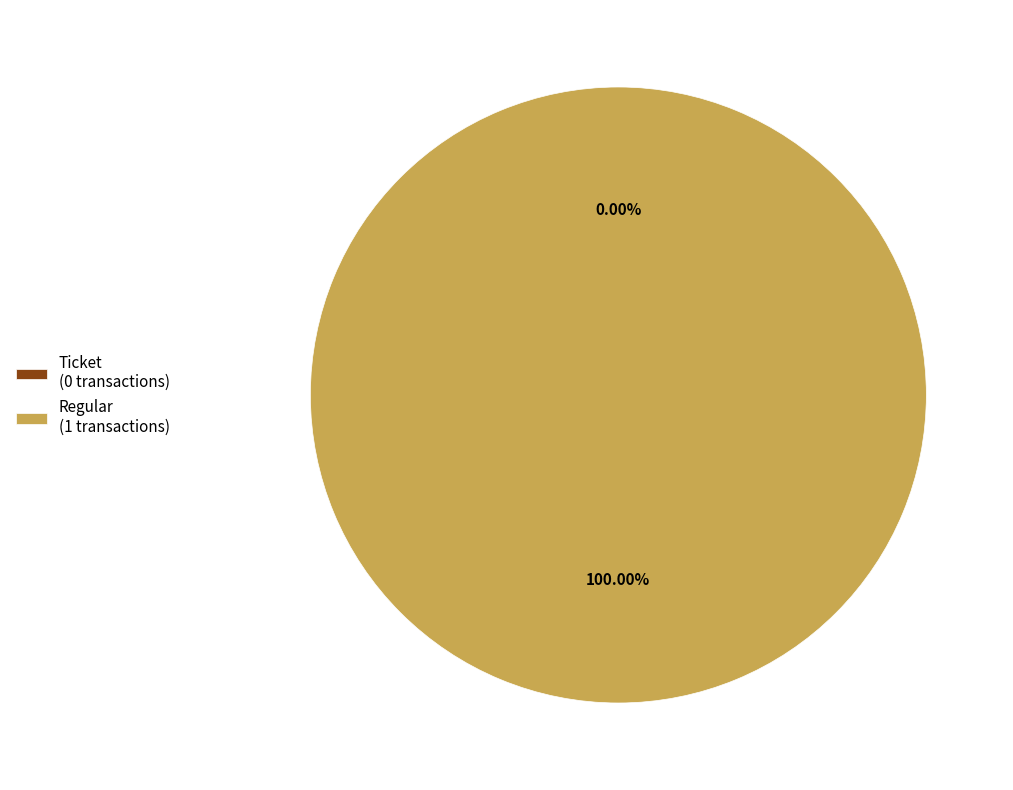

The Ticket slice represents 1% of the pie. True or false?

False